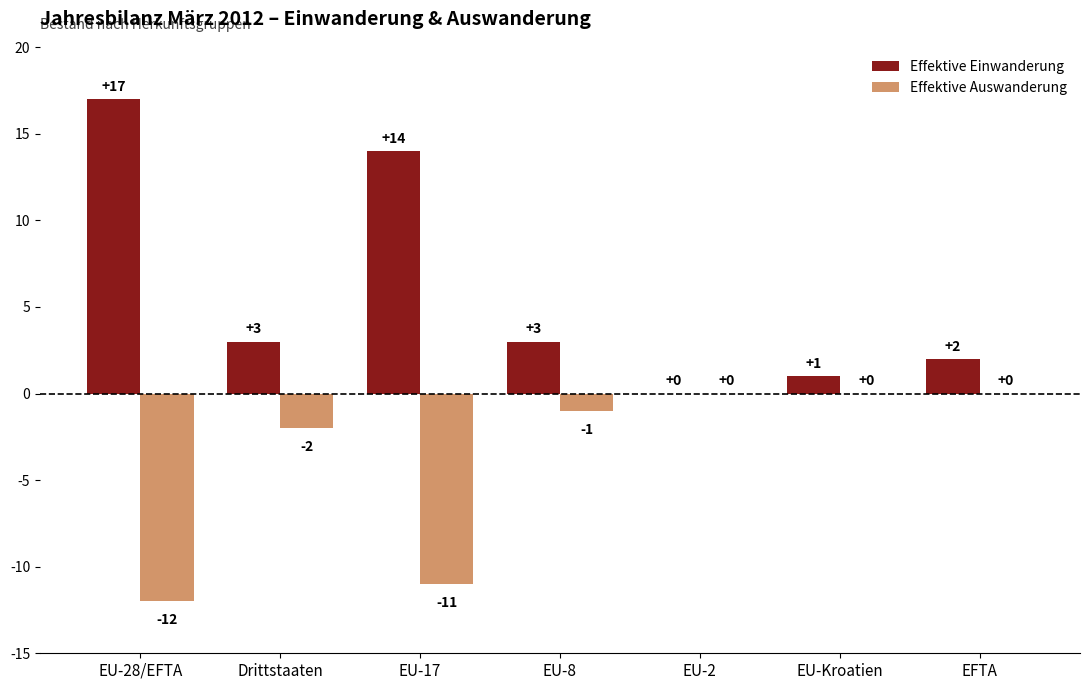

Where is Effektive Auswanderung nearest to the value -6?

Drittstaaten